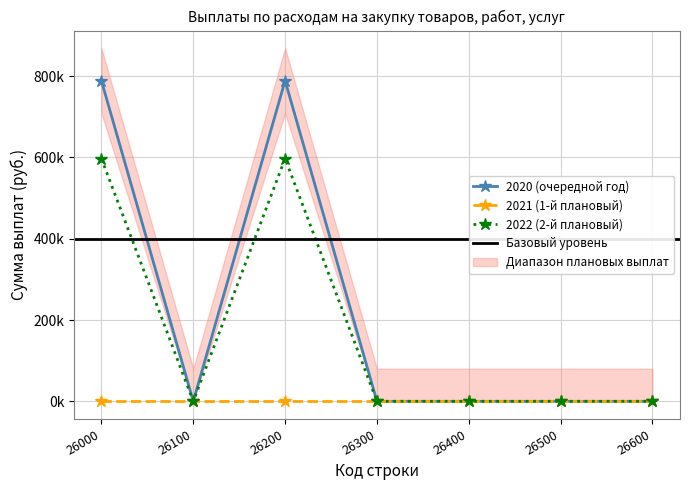

True or false: Total (2020) and Total (2022) cross at least once.

False